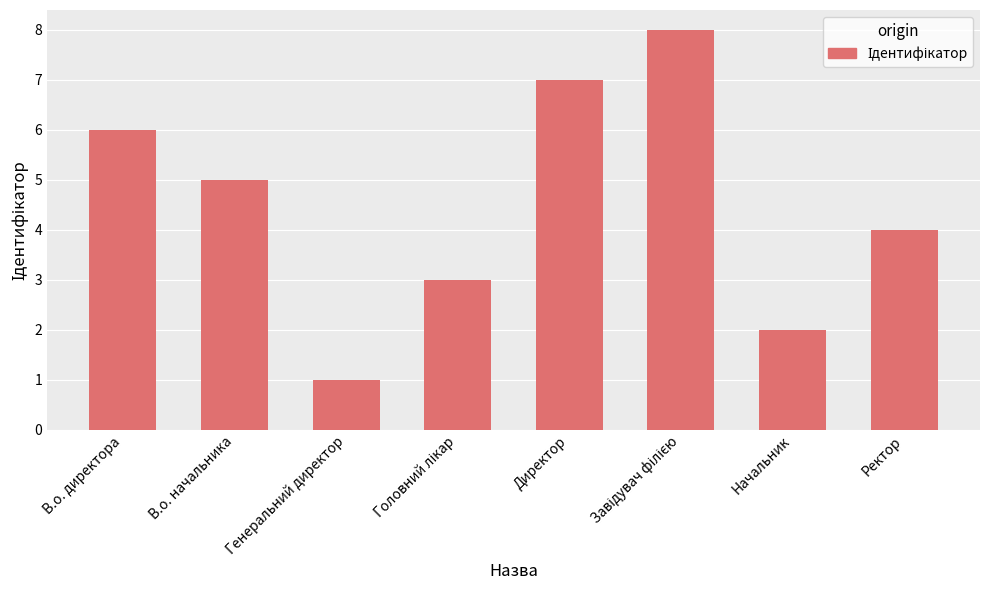

What position from the right is Директор?

4